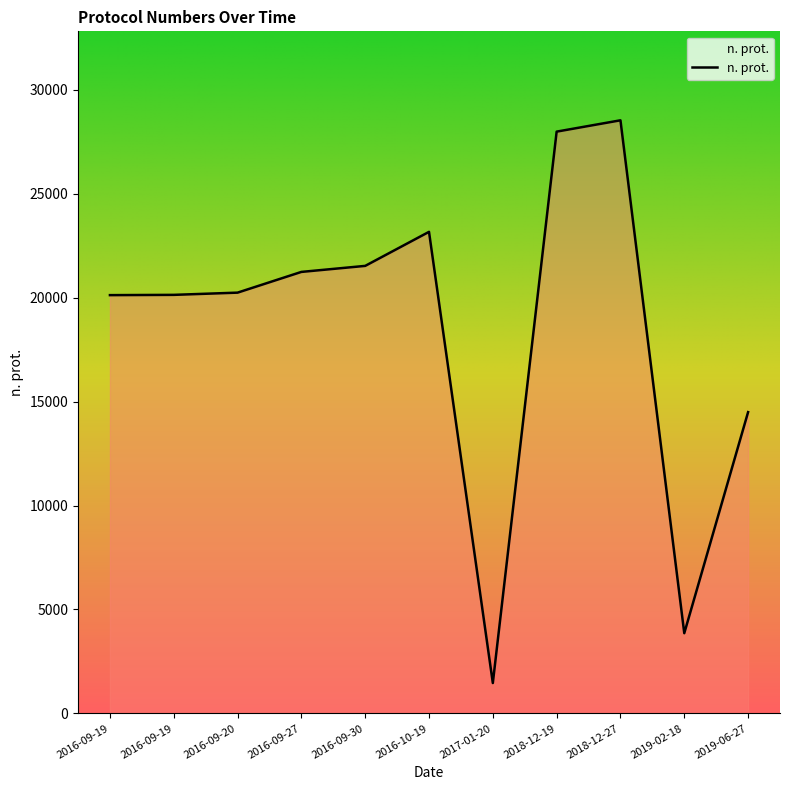

Is this an area chart (filled region under the line)?

Yes